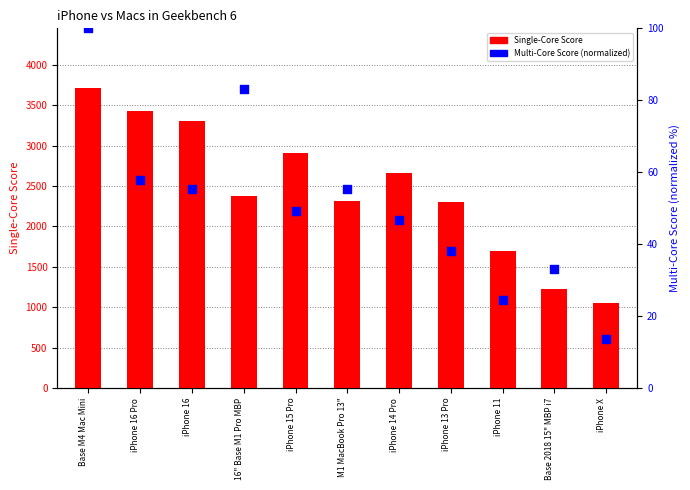

At how many categories does at least one series exceed 3387?

2